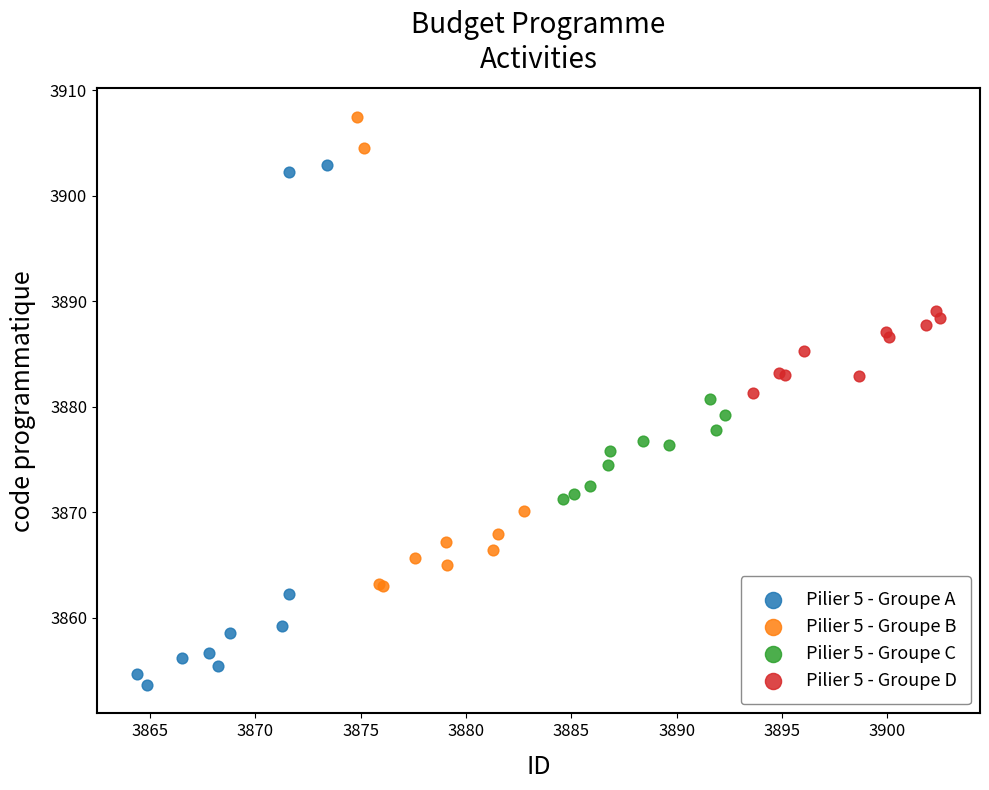

Which series reaches the maximum Y coordinate?

Pilier 5 - Groupe B